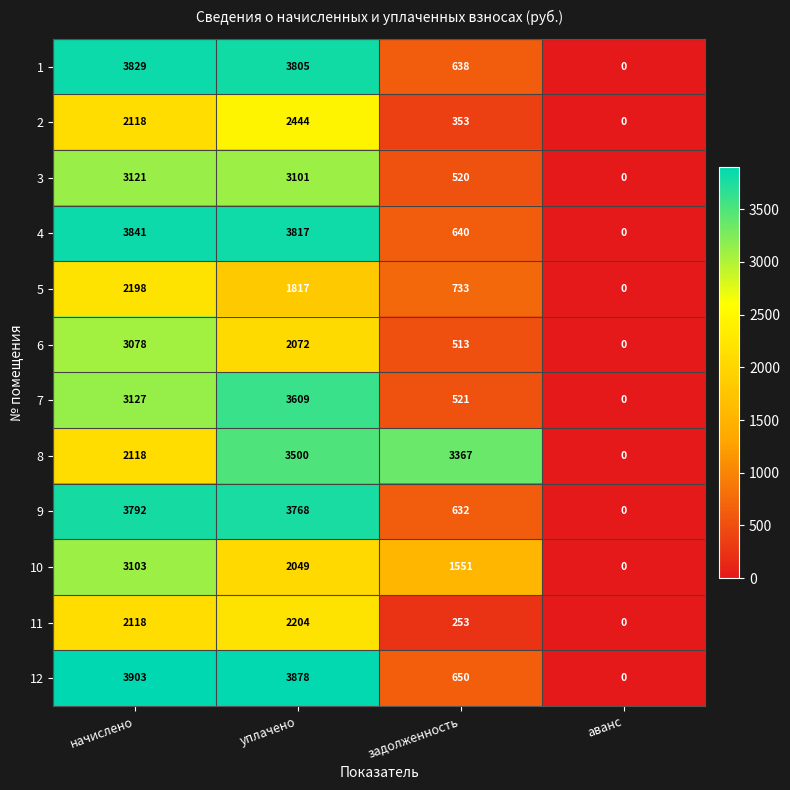

At which category is the sum across all series the highest?

начислено